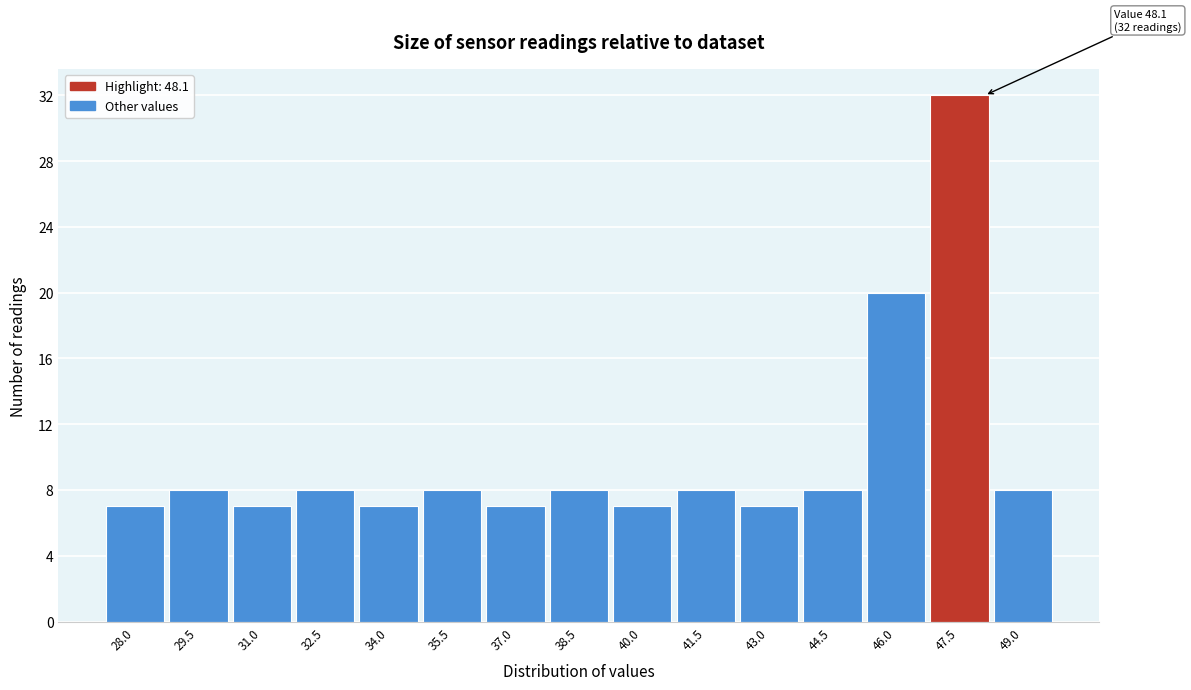

Reading right to left, extract all data points from this chart.

8	32	20	8	7	8	7	8	7	8	7	8	7	8	7